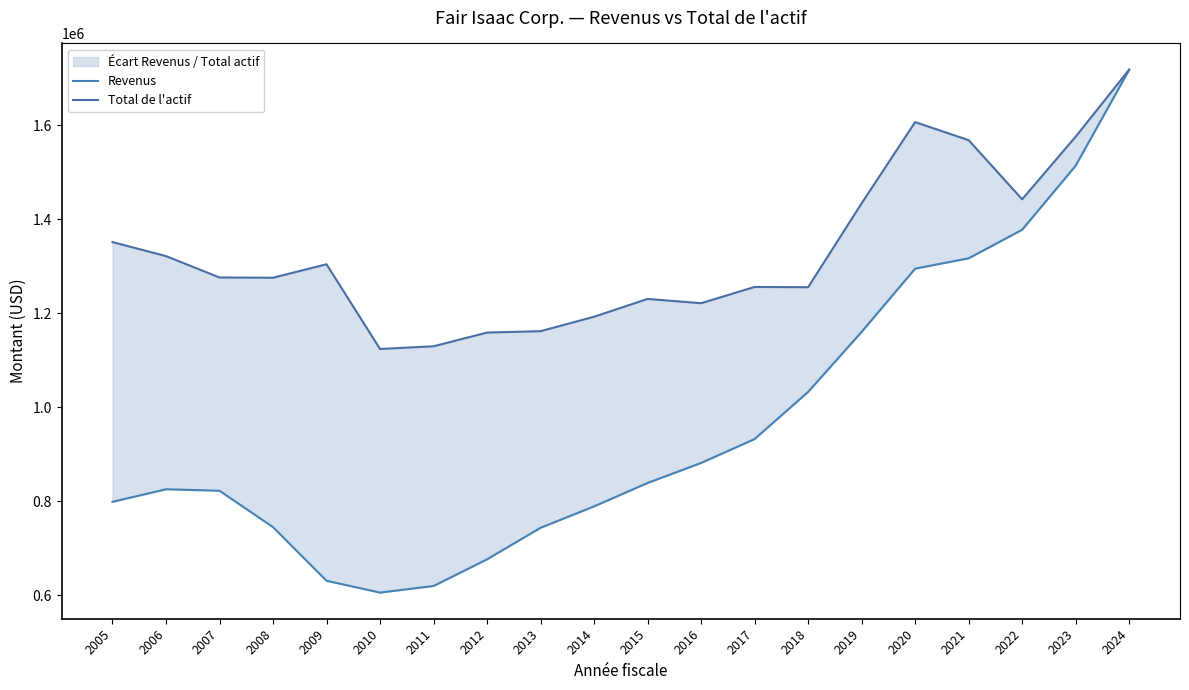

Which series changed the most between 2008 and 2013?

Total de l'actif